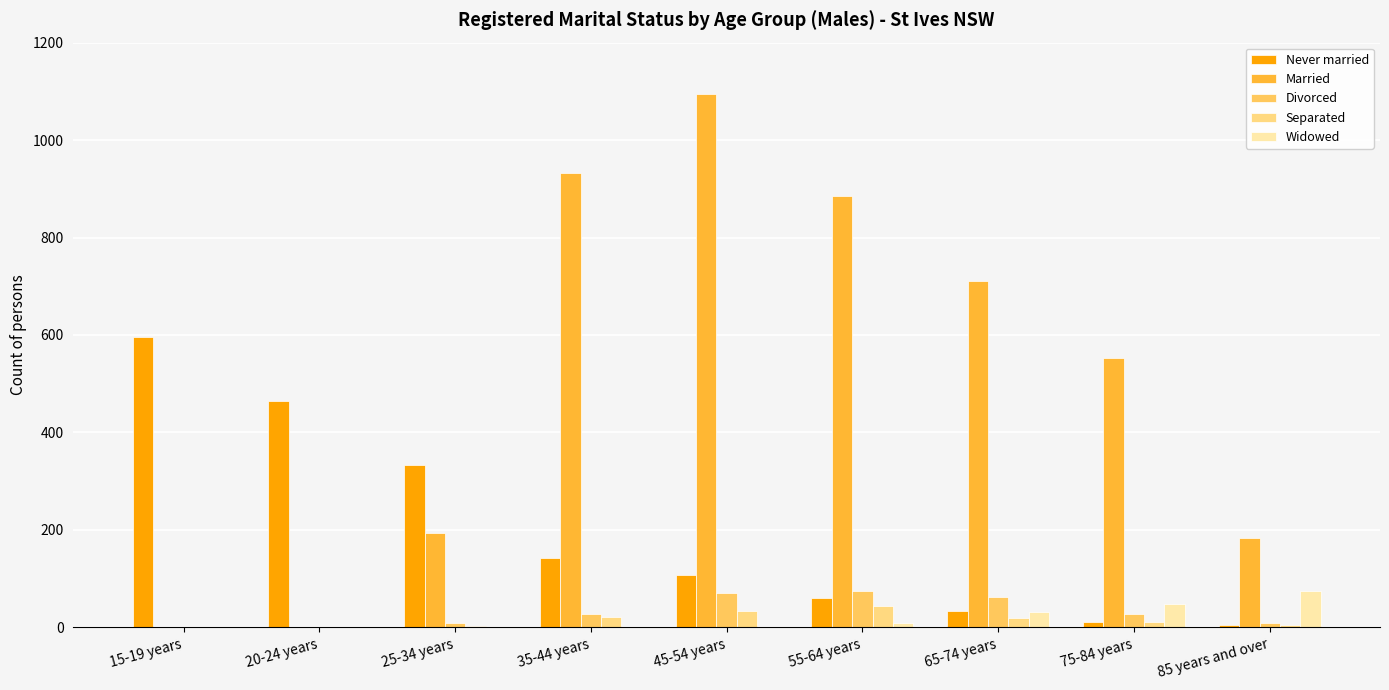

Between 35-44 years and 75-84 years, which is larger?

35-44 years